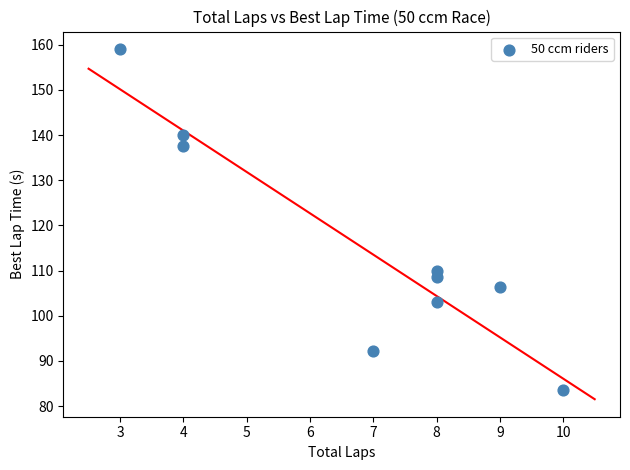

What Y value in the scatter plot is closest to 121?

110.0